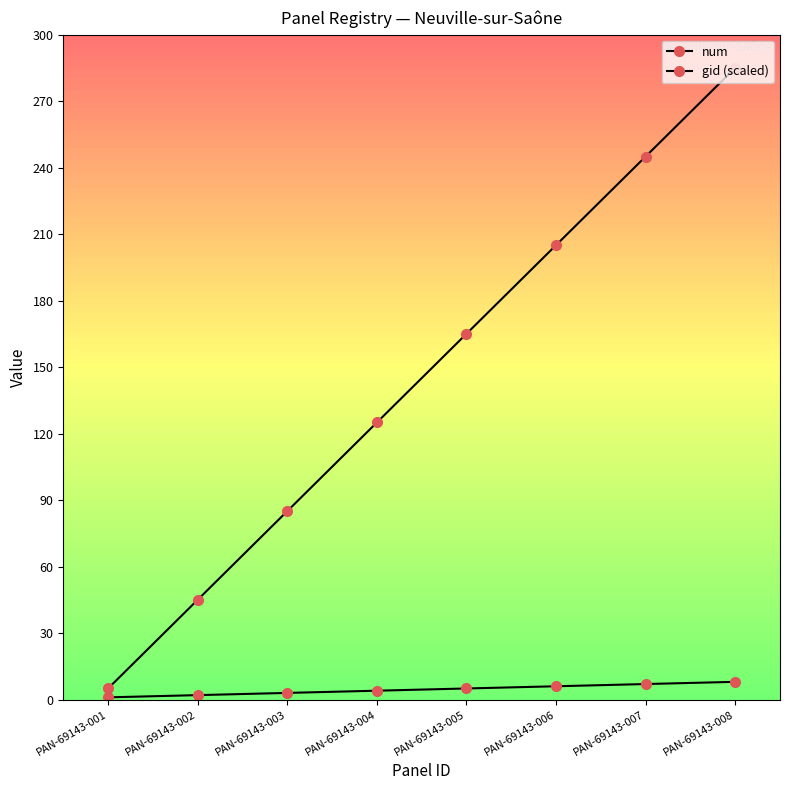

Does the chart have visible grid lines?

No